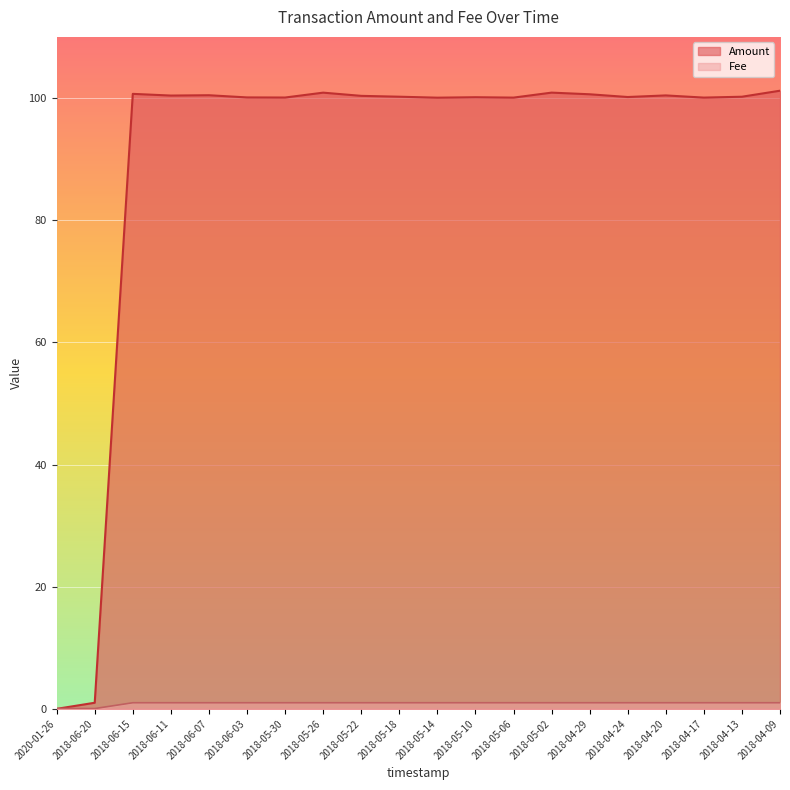

True or false: Fee and Amount intersect in this chart.

True